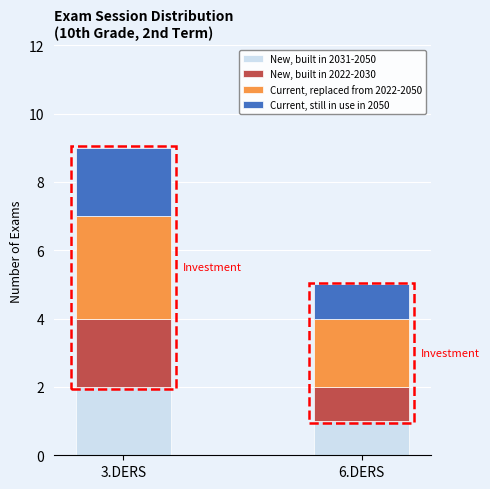

At which label does New, built in 2031-2050 reach its minimum?

6.DERS